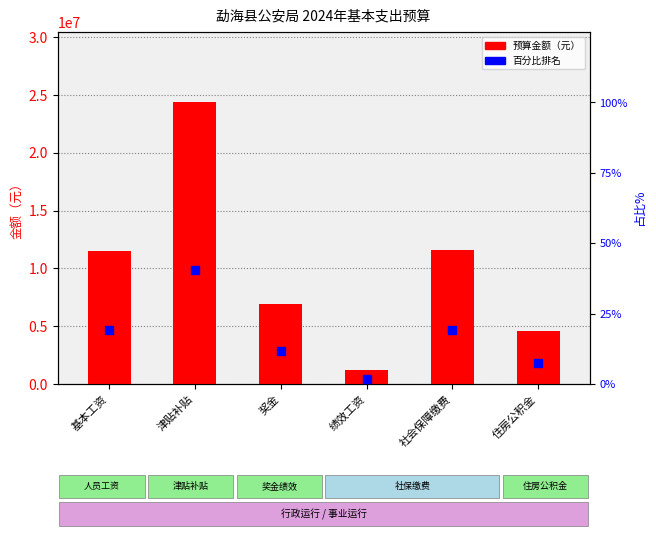

At how many categories does at least one series exceed 6582004?

4